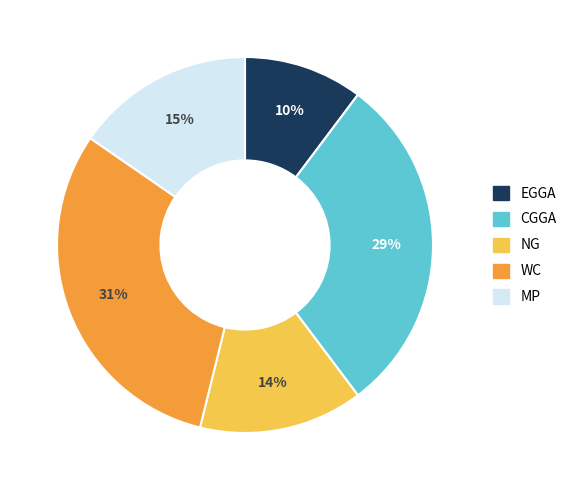

Is there a majority slice in this chart?

No